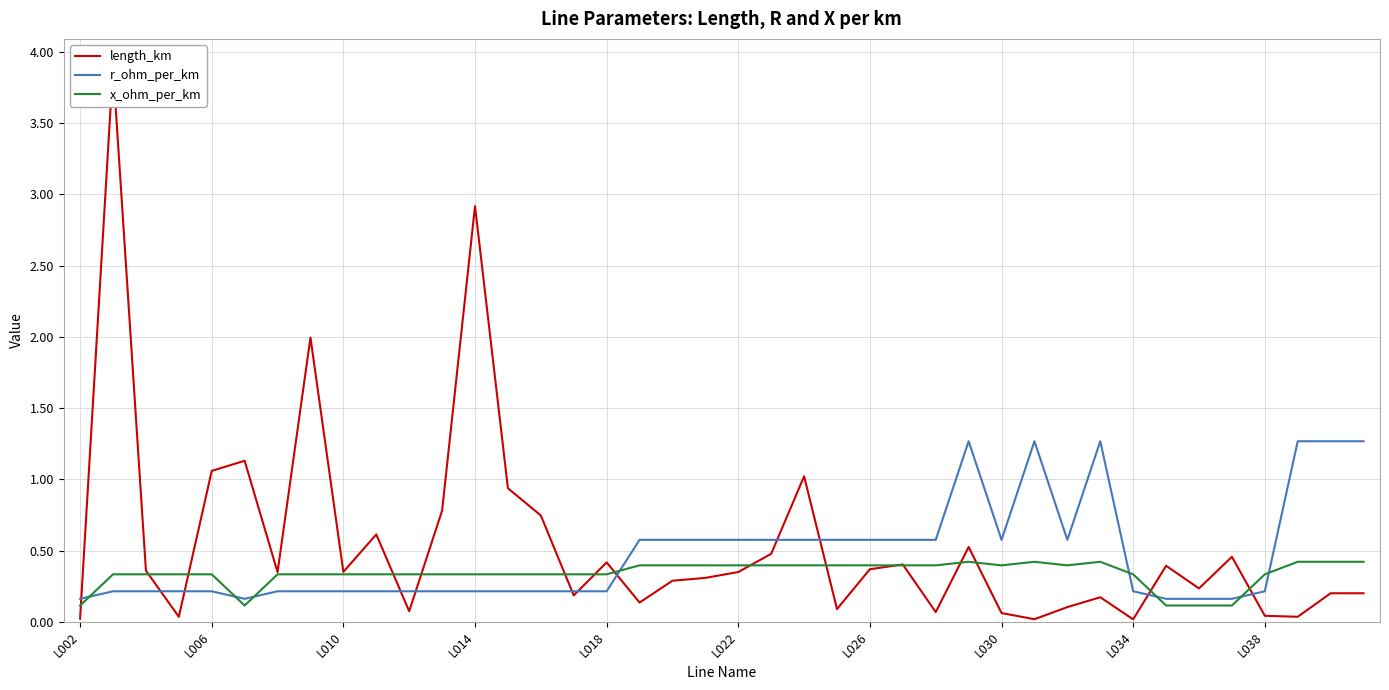

Rank the series by their maximum value, from highest to lowest.

length_km, r_ohm_per_km, x_ohm_per_km